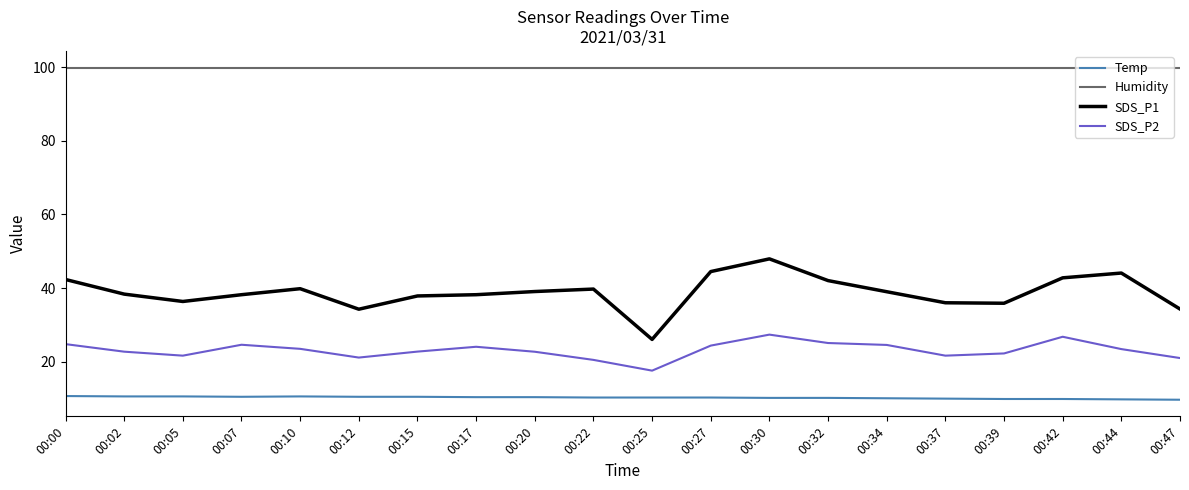

What is the maximum value for Humidity?

99.9